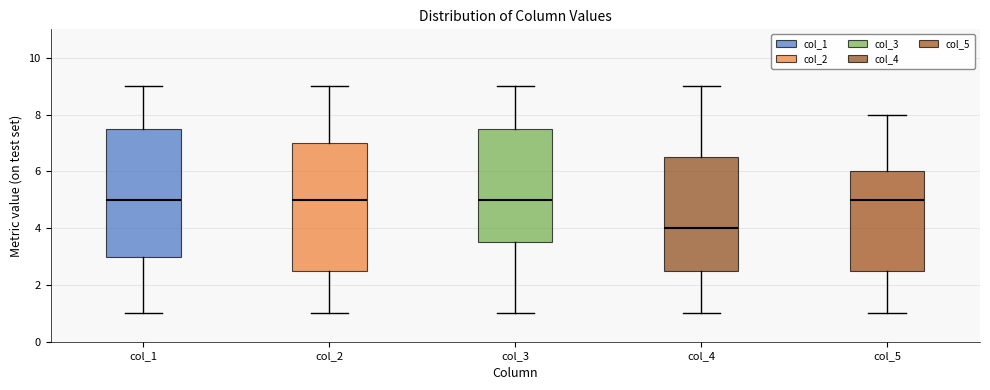

Where does the lower whisker of the box for col_5 end on the y-axis? The values are not printed on the chart, so give them approximately, as read against the axis.

1.0